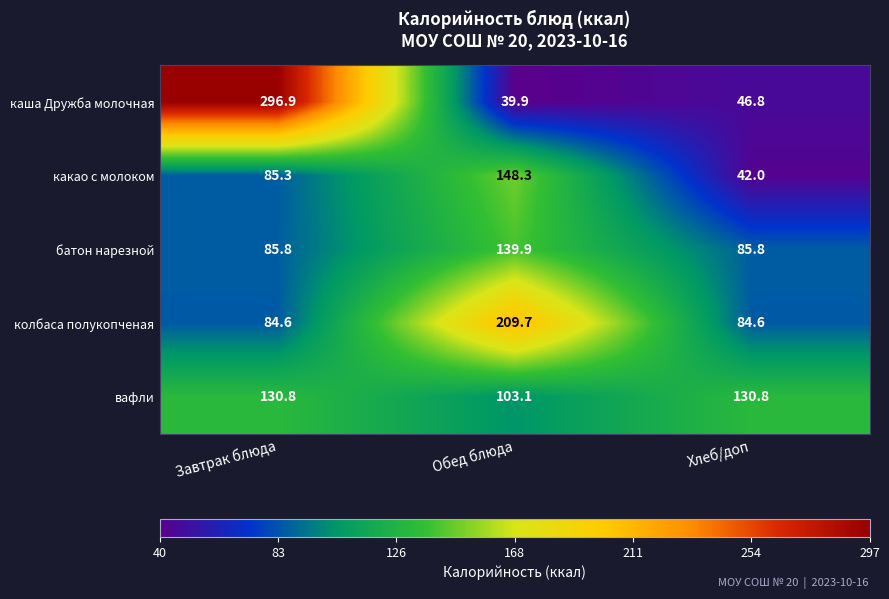

Rank the categories by какао с молоком value from highest to lowest.

Обед блюда, Завтрак блюда, Хлеб/доп